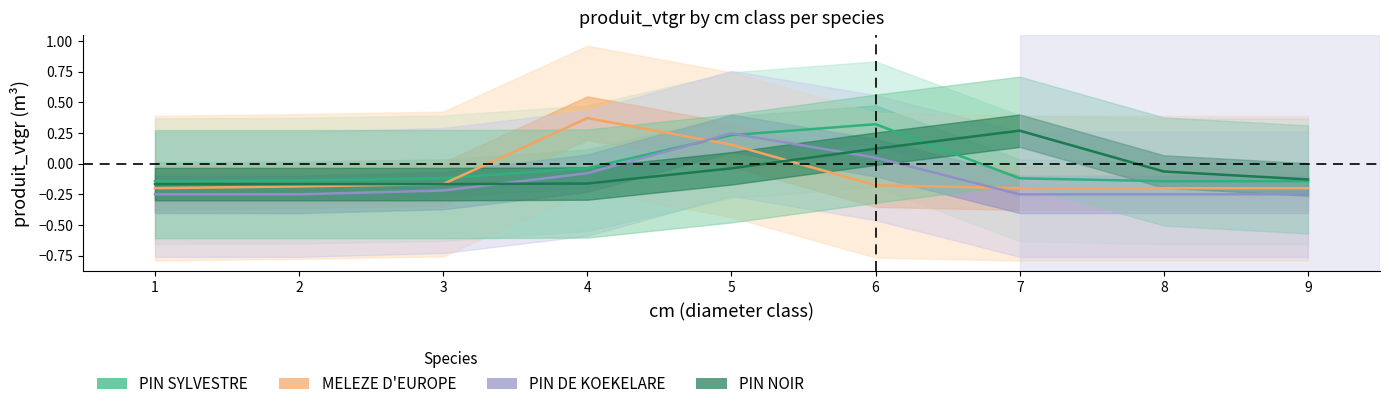

Where does the PIN SYLVESTRE series first go above 0?

5